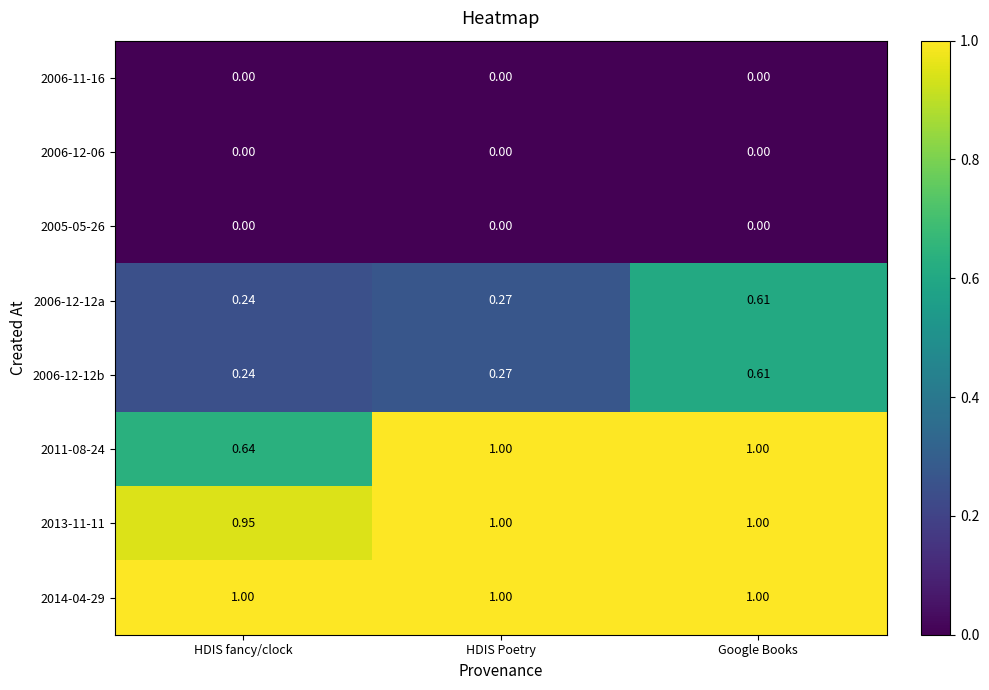

At which category is the sum across all series the highest?

Google Books